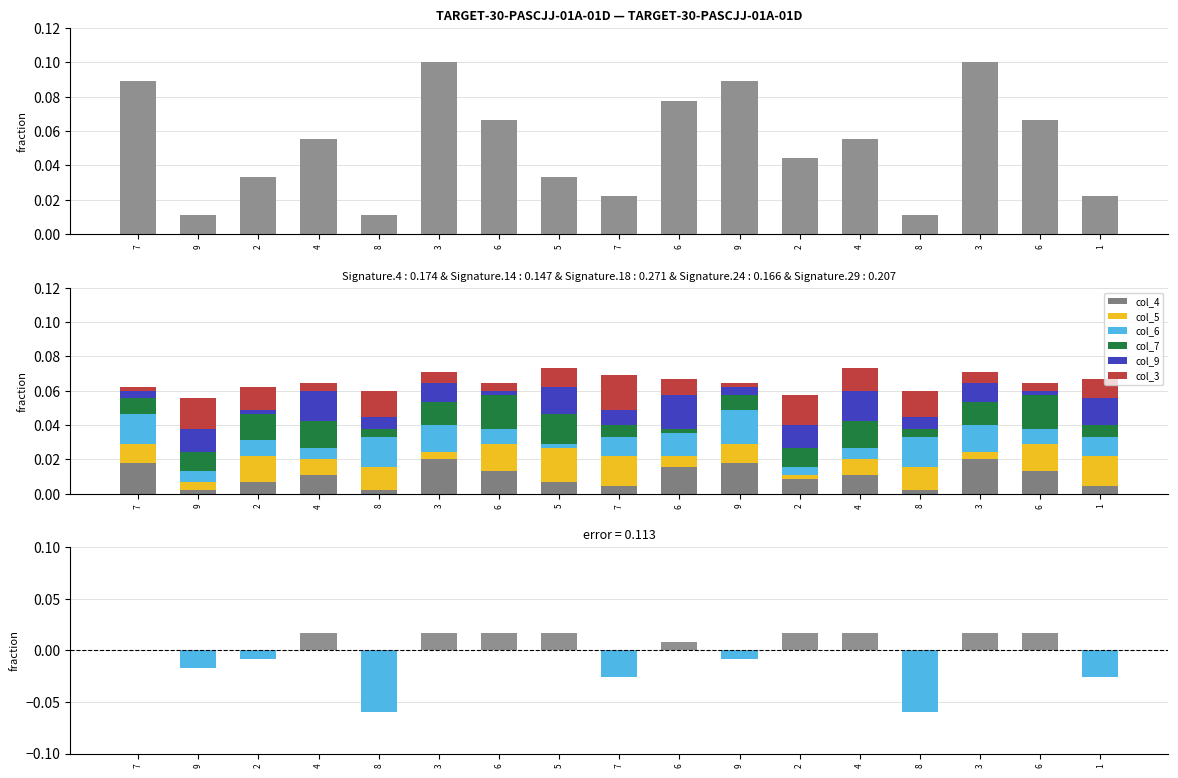

Which category has the lowest value in the col_7 series?

6